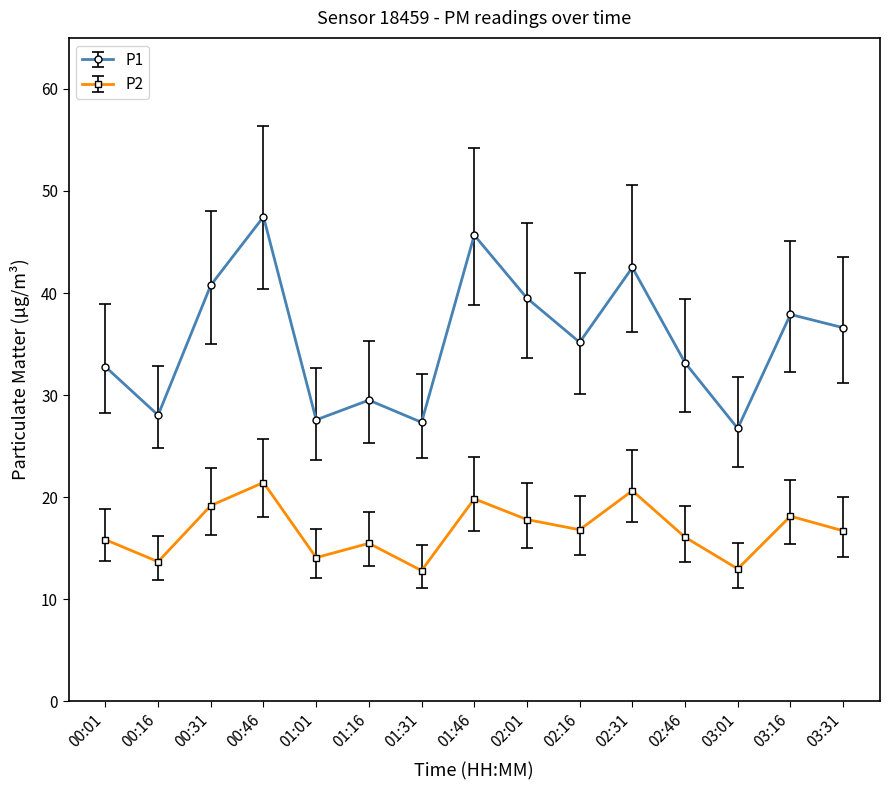

Which series changed the most between 02:46 and 03:16?

P1